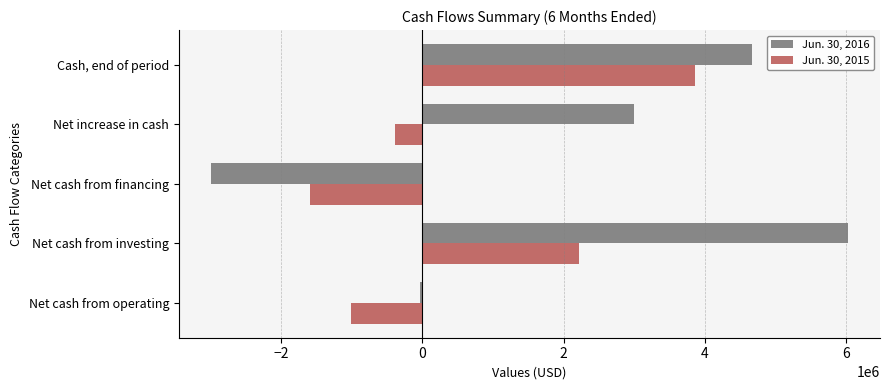

At how many categories does at least one series exceed 1750747?

3